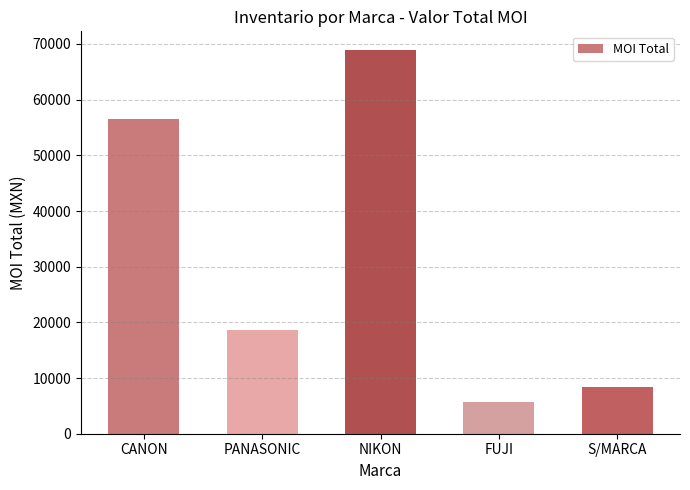

Reading left to right, what are all the values shown in this chart?

CANON=56444.0	PANASONIC=18580.0	NIKON=68829.1	FUJI=5687.9	S/MARCA=8360.0